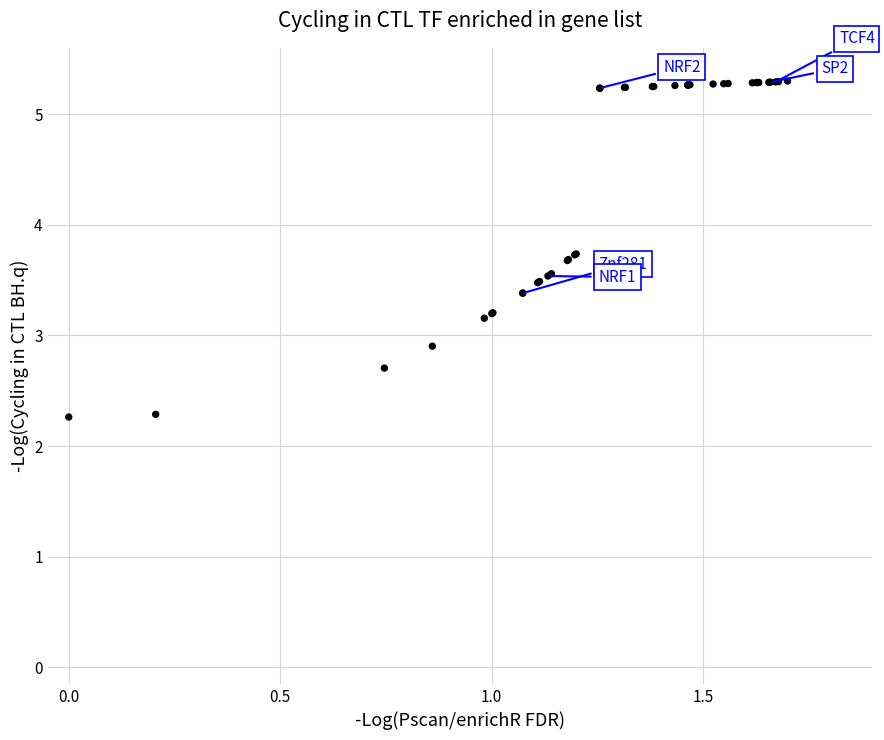

What Y value in the scatter plot is closest to 3?

2.9